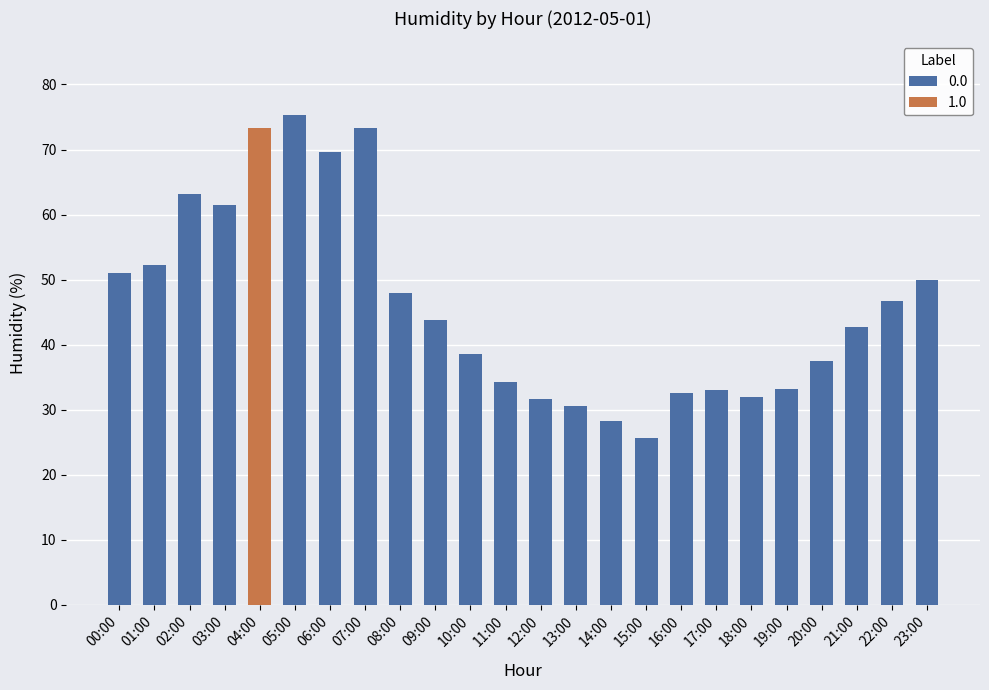

What is the minimum value shown in the chart?

25.7